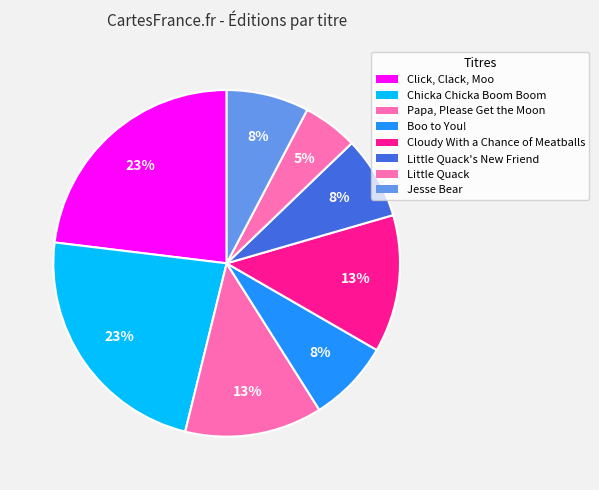

Is there a majority slice in this chart?

No